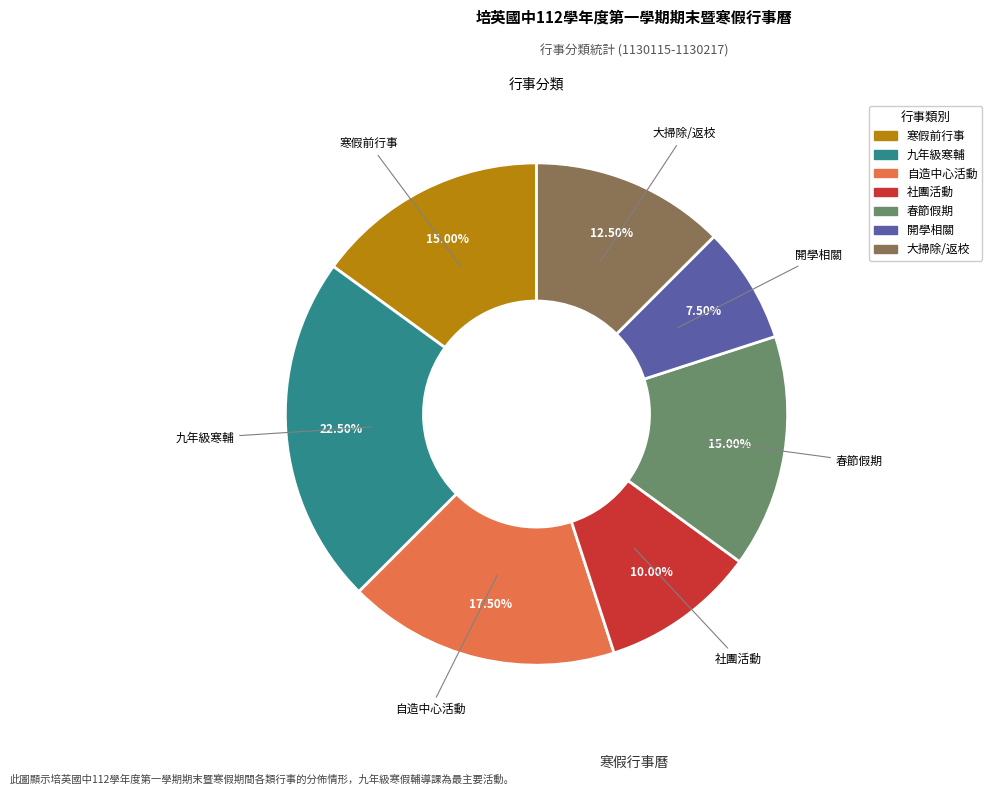

Does any single category account for the majority?

No